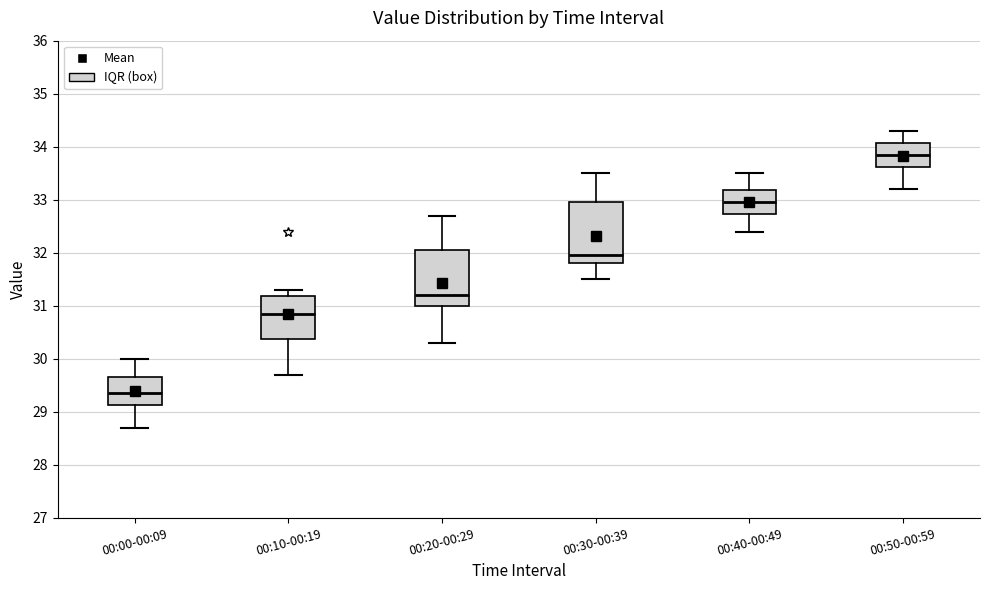

Reading left to right, read every box against the y-axis: the position of its median line, the range the box covers, and the ends of its whiskers. The values are not printed on the chart, so give them approximately, as read against the axis.

00:00-00:09: median 29.4, box 29.1 to 29.7, whiskers 28.7 to 30.0
00:10-00:19: median 30.9, box 30.4 to 31.2, whiskers 29.7 to 31.3
00:20-00:29: median 31.2, box 31.0 to 32.1, whiskers 30.3 to 32.7
00:30-00:39: median 32.0, box 31.8 to 33.0, whiskers 31.5 to 33.5
00:40-00:49: median 33.0, box 32.7 to 33.2, whiskers 32.4 to 33.5
00:50-00:59: median 33.9, box 33.6 to 34.1, whiskers 33.2 to 34.3